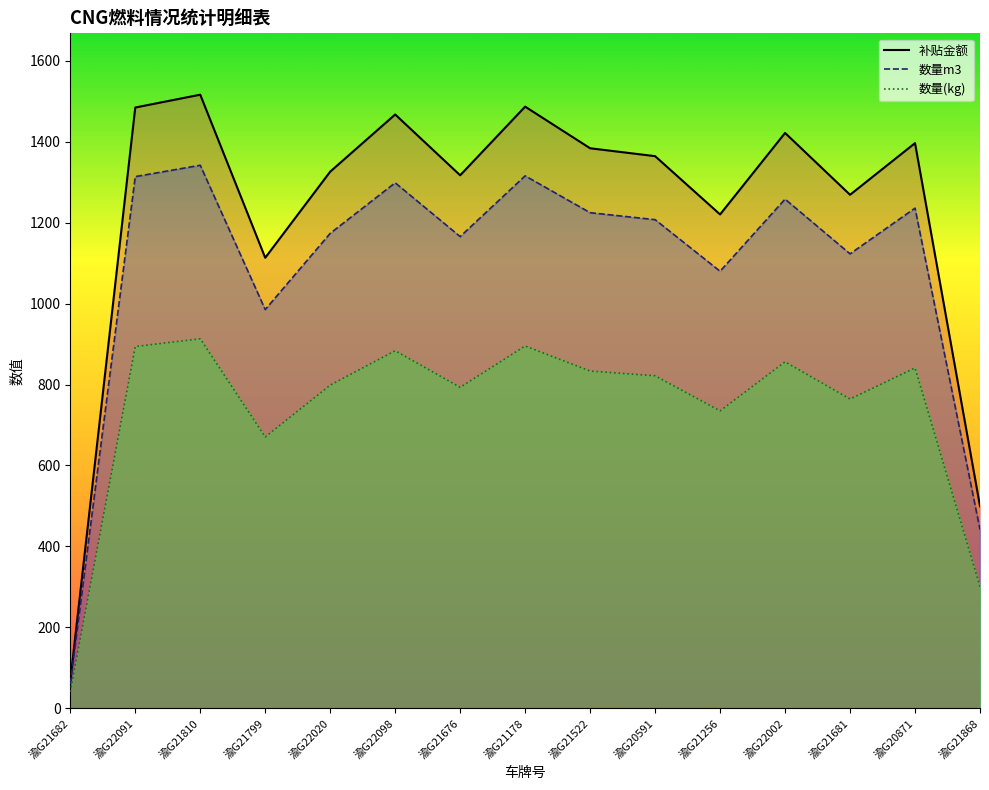

Where does the 数量(kg)_line series first go above 821?

渝G22091